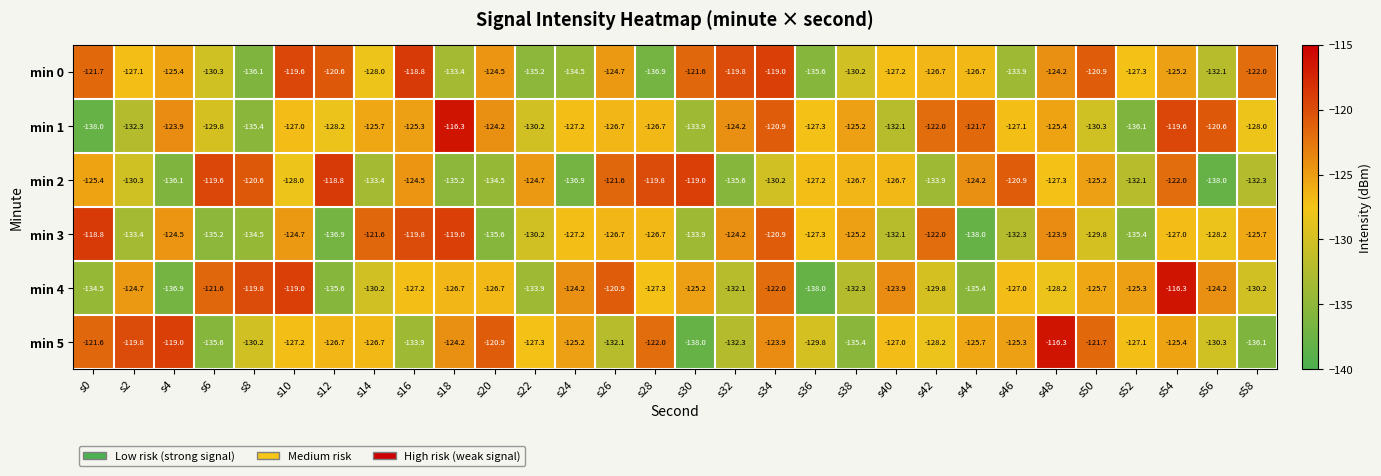

Rank the series at s8 from highest to lowest value.

min 4, min 2, min 5, min 3, min 1, min 0